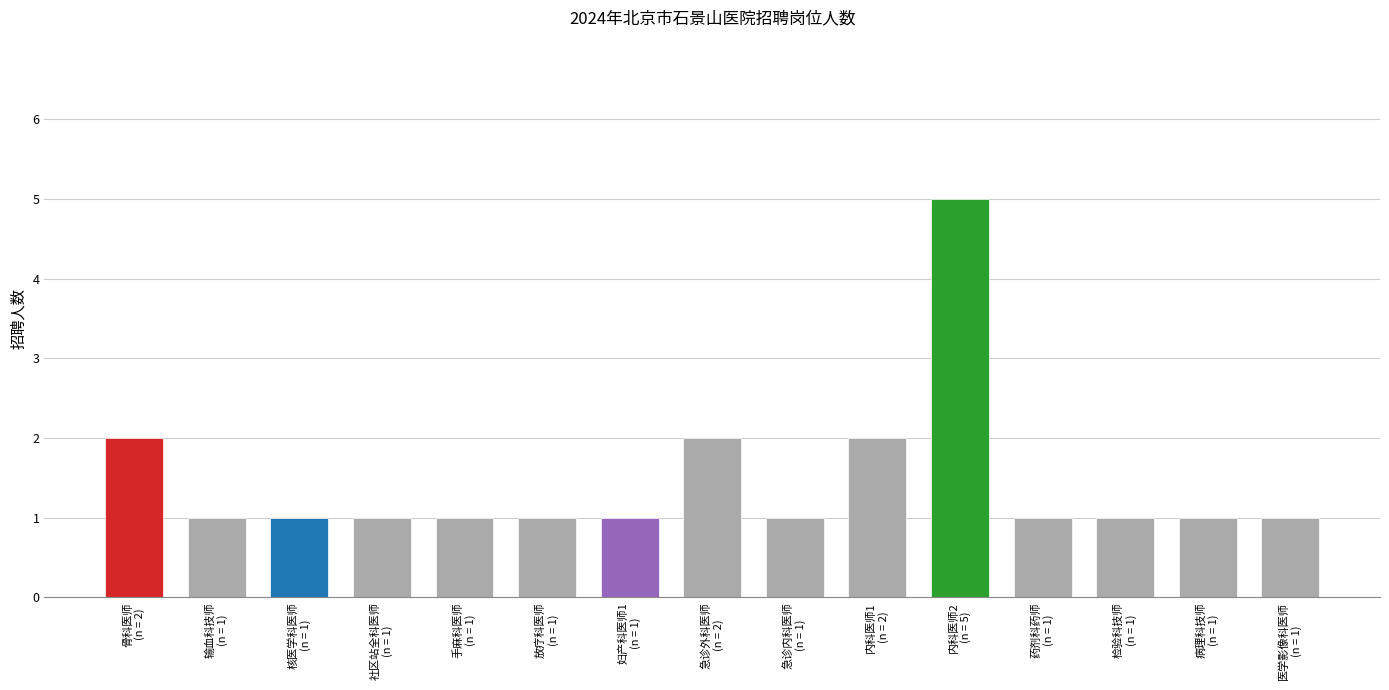

How many categories are shown in the chart?

15